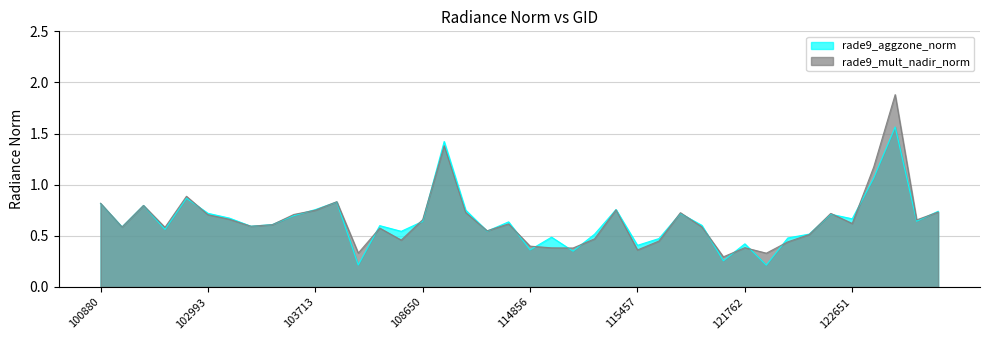

How many interior local valleys does the rade9_mult_nadir_norm series have?

12